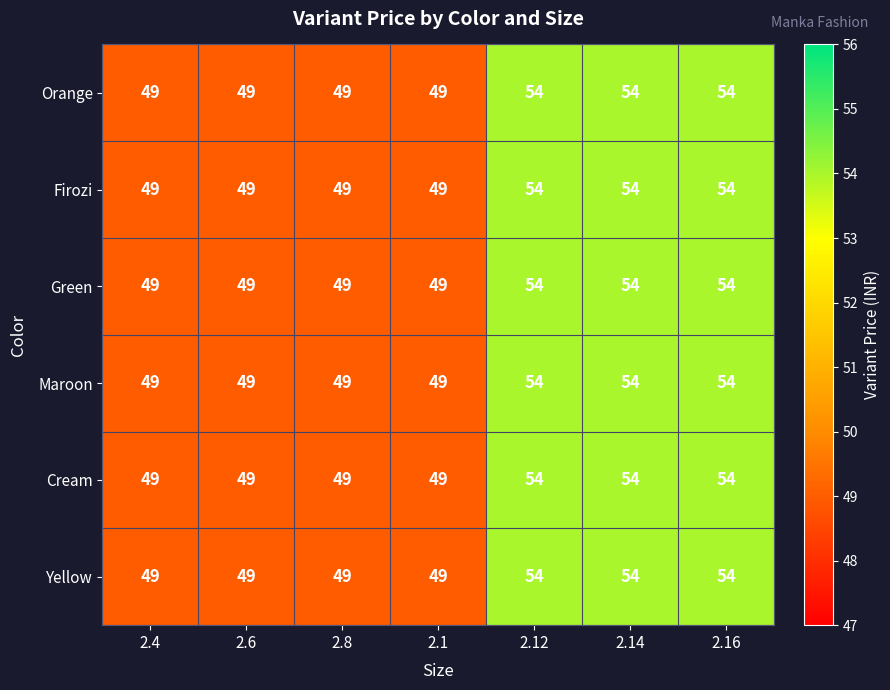

The value of Green at 2.8 is 83. True or false?

False